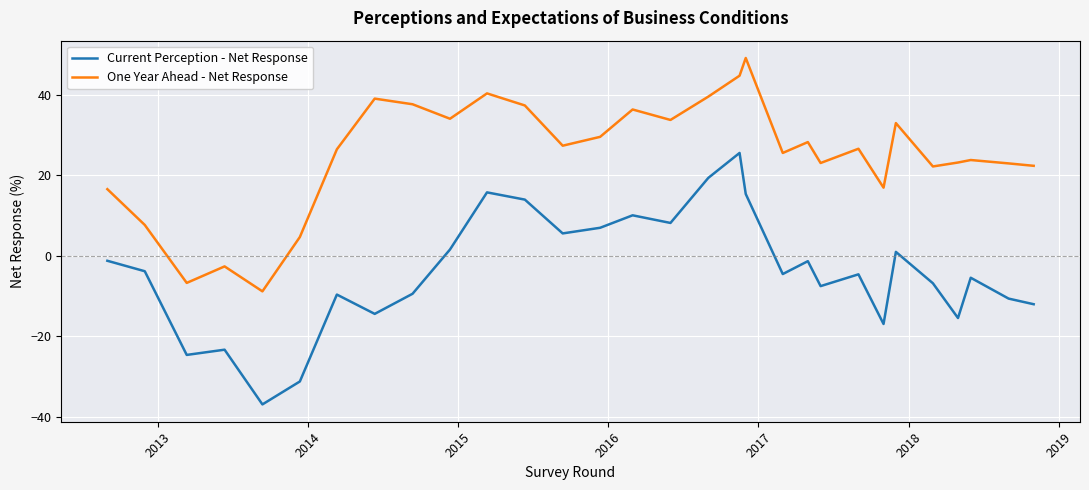

Rank the series by their maximum value, from highest to lowest.

One Year Ahead - Net Response, Current Perception - Net Response